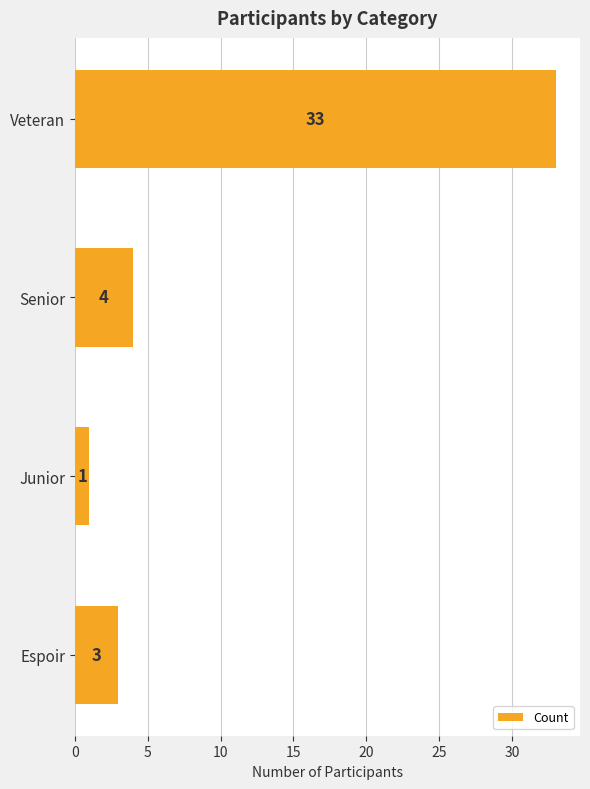

What value does the data have at Veteran, to the nearest 5?

35